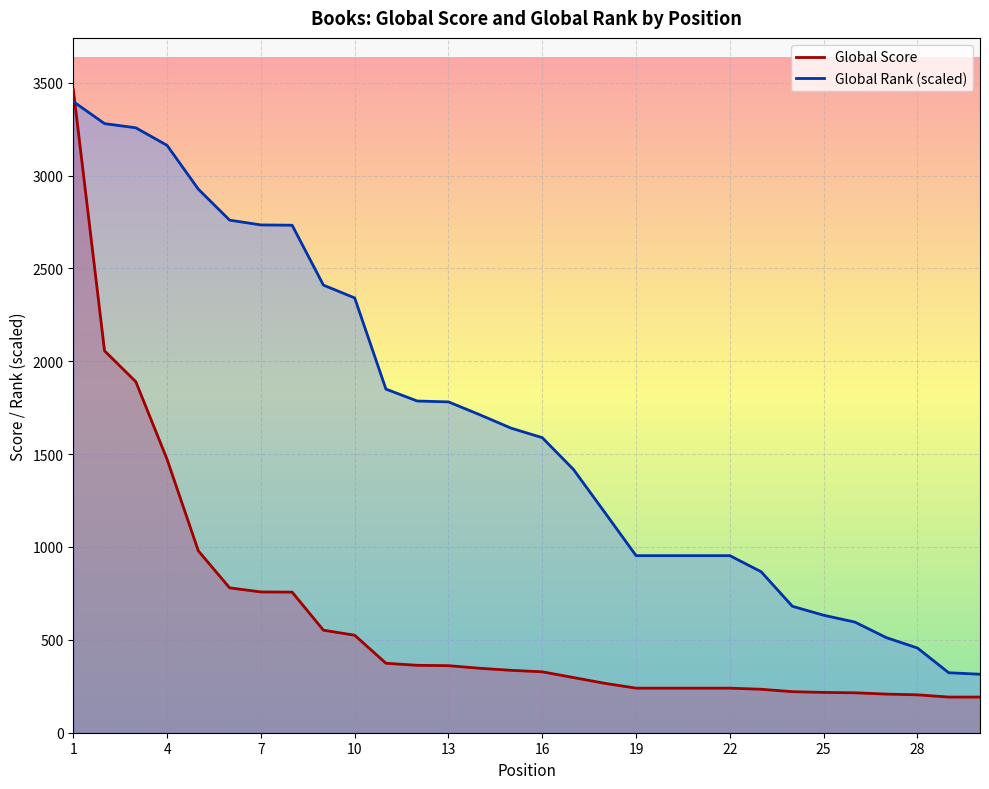

What is the value of the Global Score point at the 18th from the left?

266.0